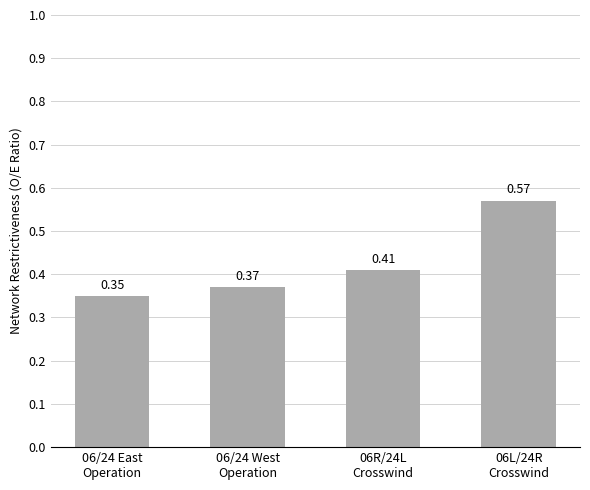

What position from the right is 06/24 East
Operation?

4